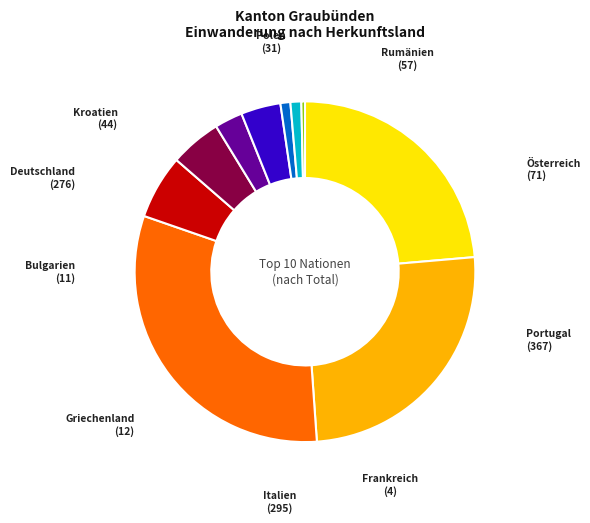

Does any single category account for the majority?

No